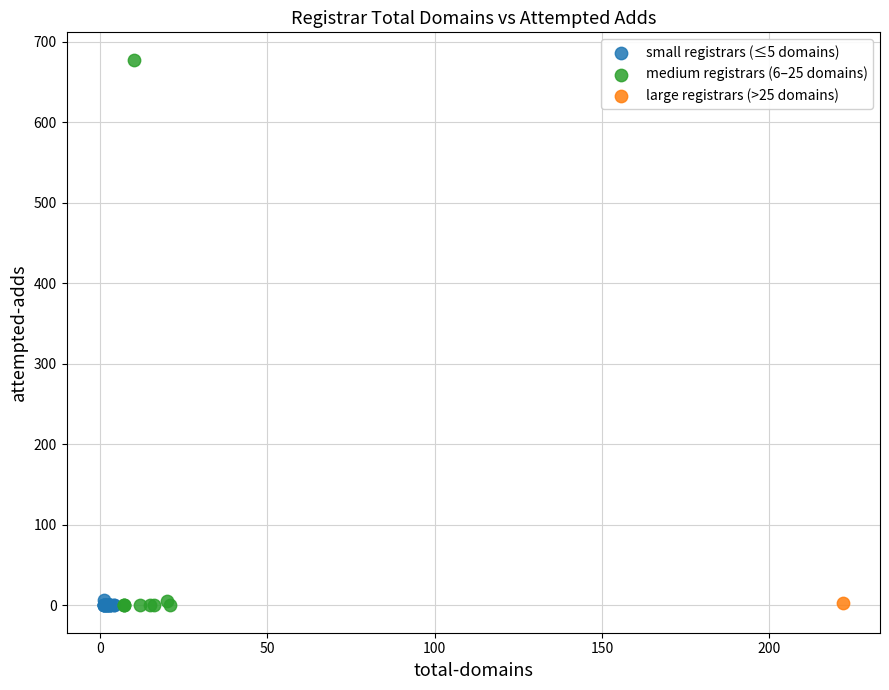

What are all the series names shown in the legend?

small registrars (≤5 domains), medium registrars (6–25 domains), large registrars (>25 domains)